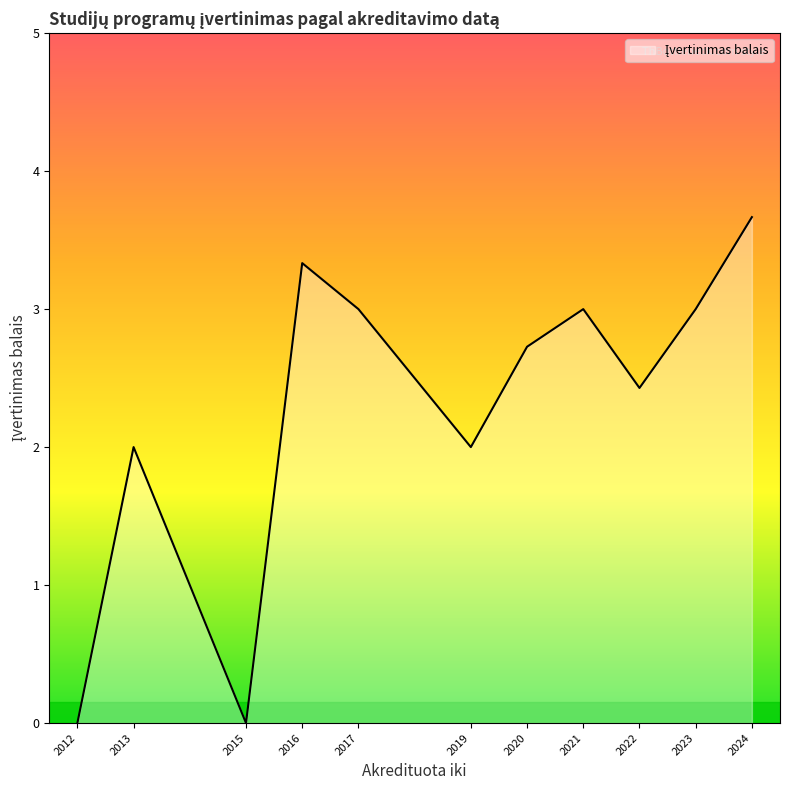

True or false: the data shows 3.3 at 2016.

True